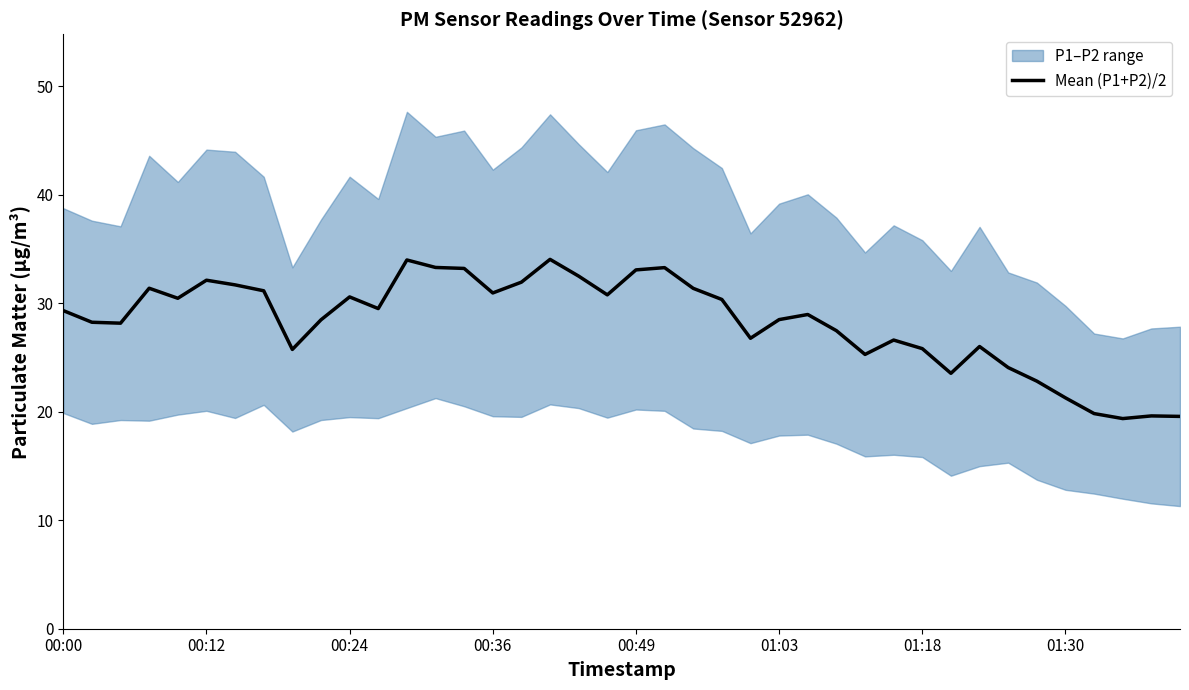

True or false: the data shows 5.3 at 31.

False